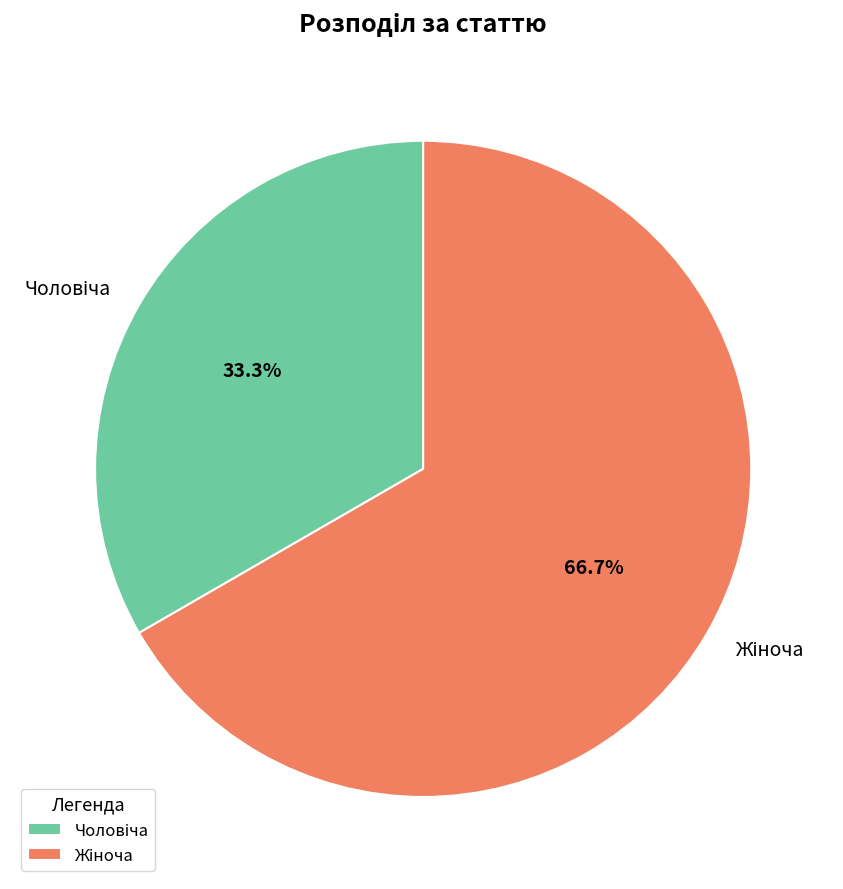

Is there any slice that represents more than half of the pie?

Yes